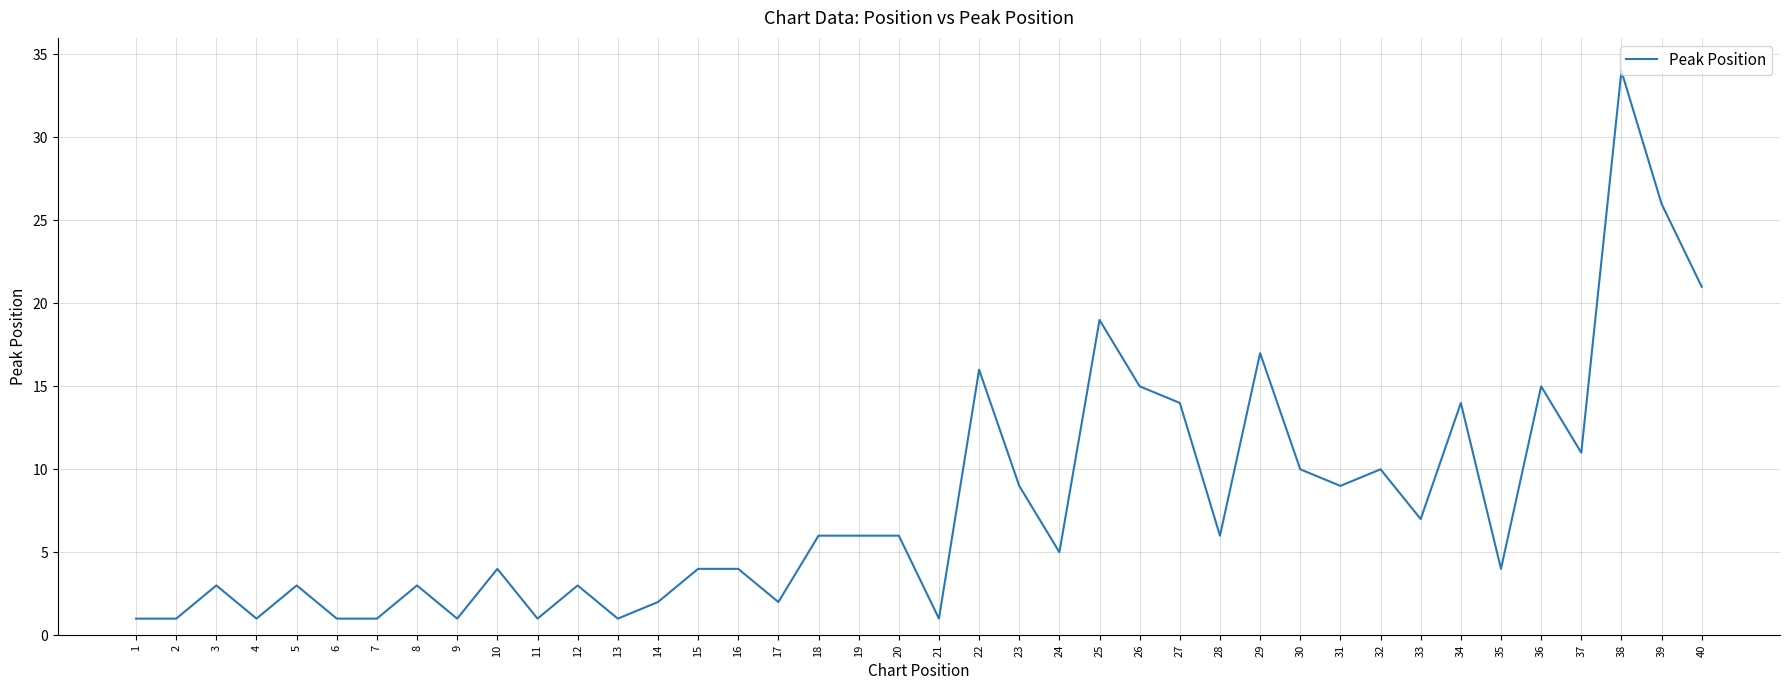

What is the greatest value displayed?

34